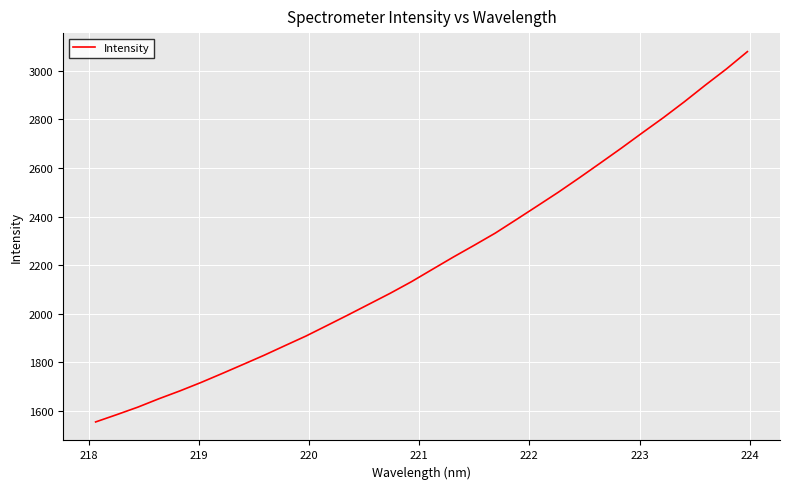

What is the maximum value shown in the chart?

3079.1